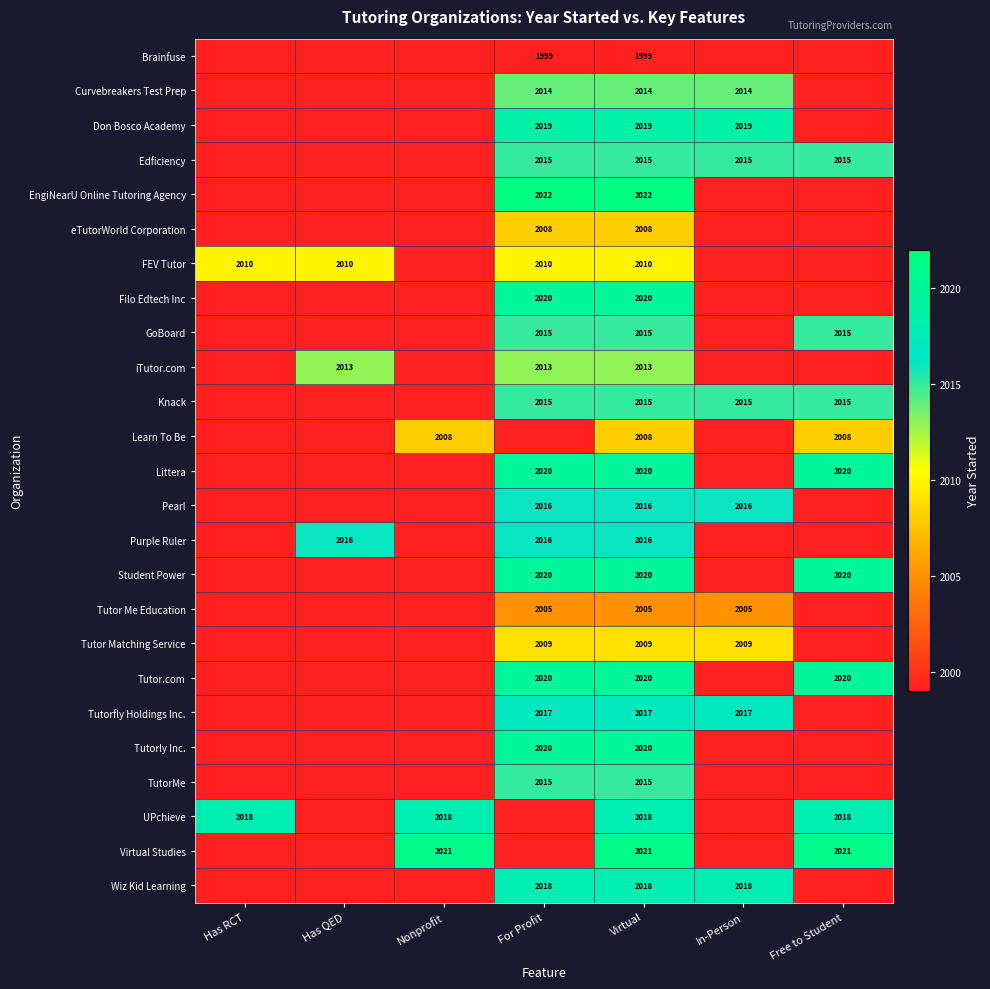

True or false: Pearl has a value of 2016 at For Profit.

True